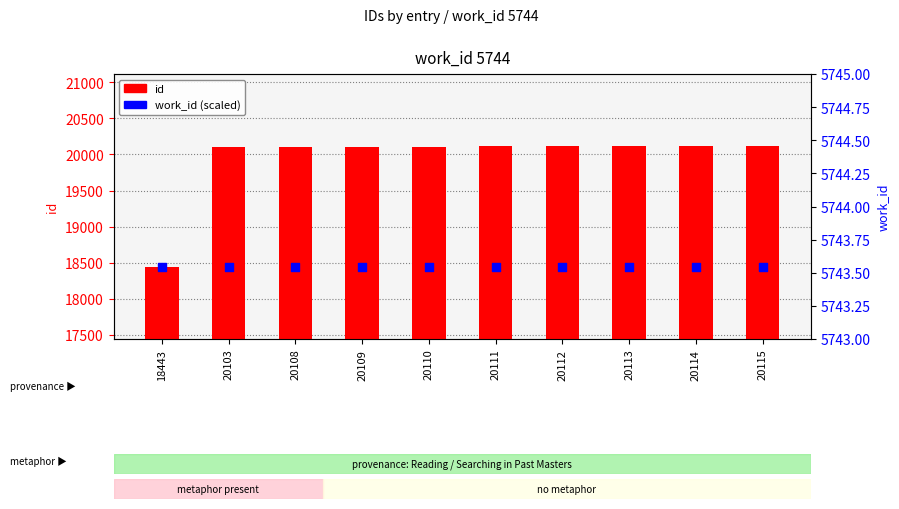

What are all the series names shown in the legend?

id, work_id